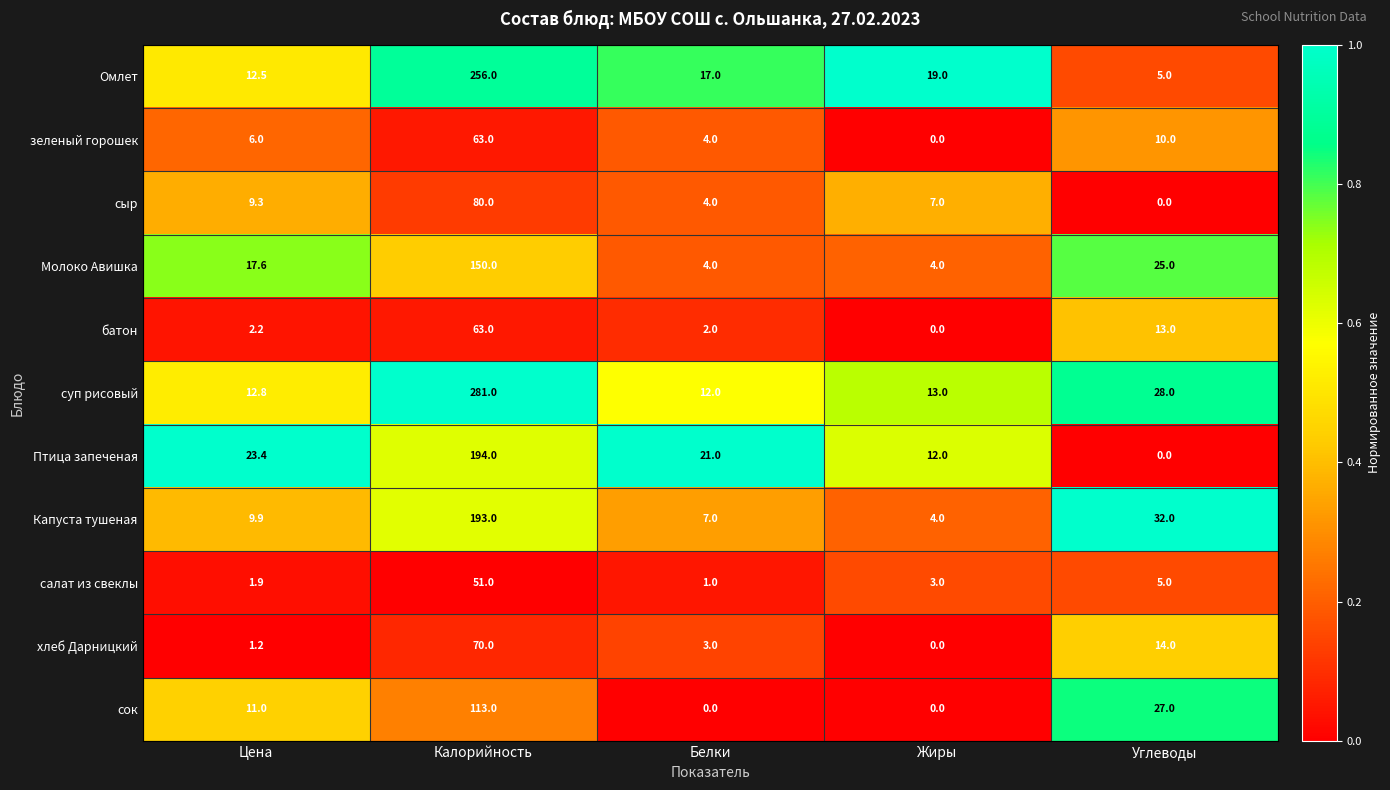

How many series are shown in this chart?

11